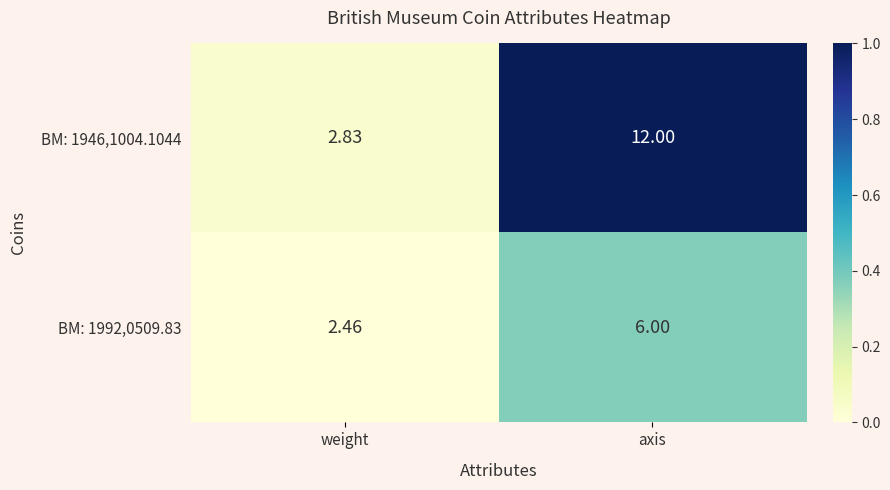

At which category is the sum across all series the highest?

axis